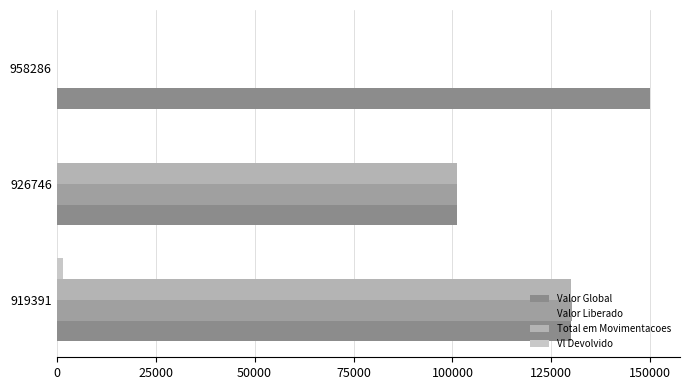

What is the average value of the Valor Global series?

127083.3